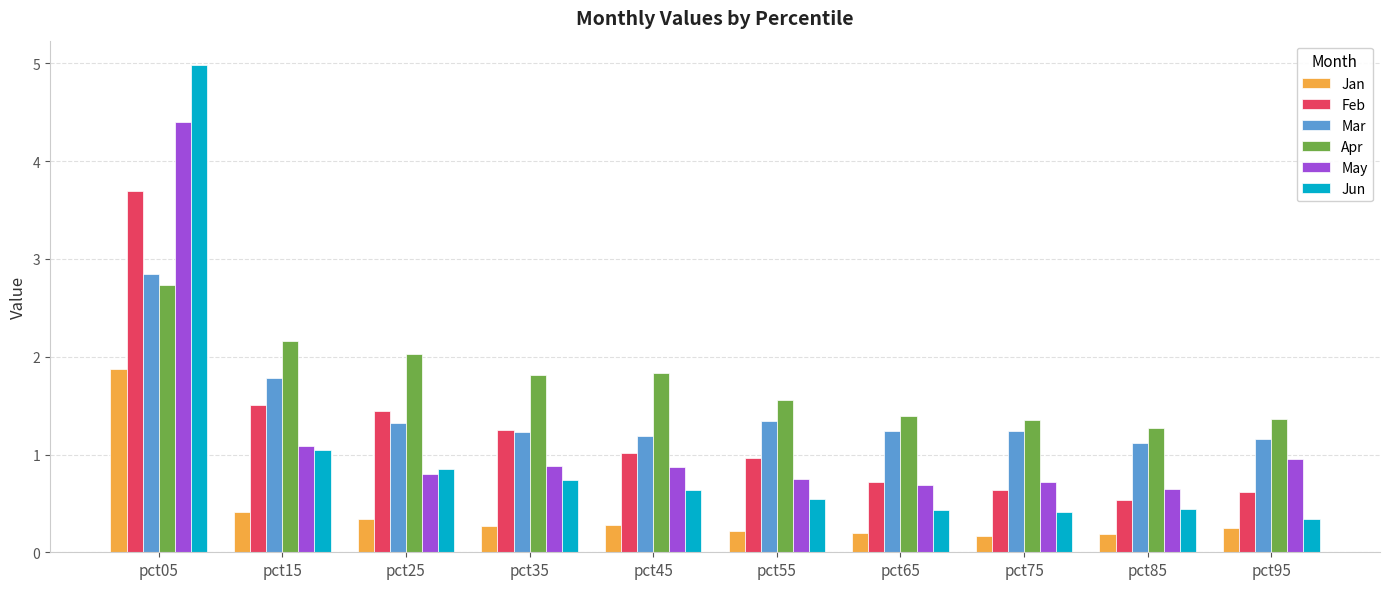

At which category is the sum across all series the highest?

pct05